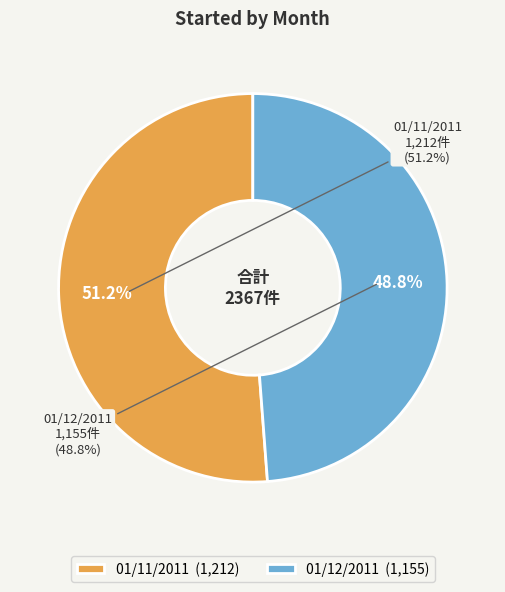

What percentage do 01/12/2011 and 01/11/2011 together represent?

100.0%